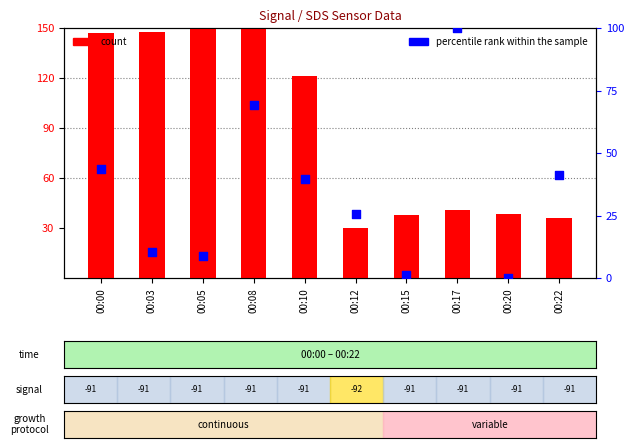

What is the total value across all series at 00:10?

161.1